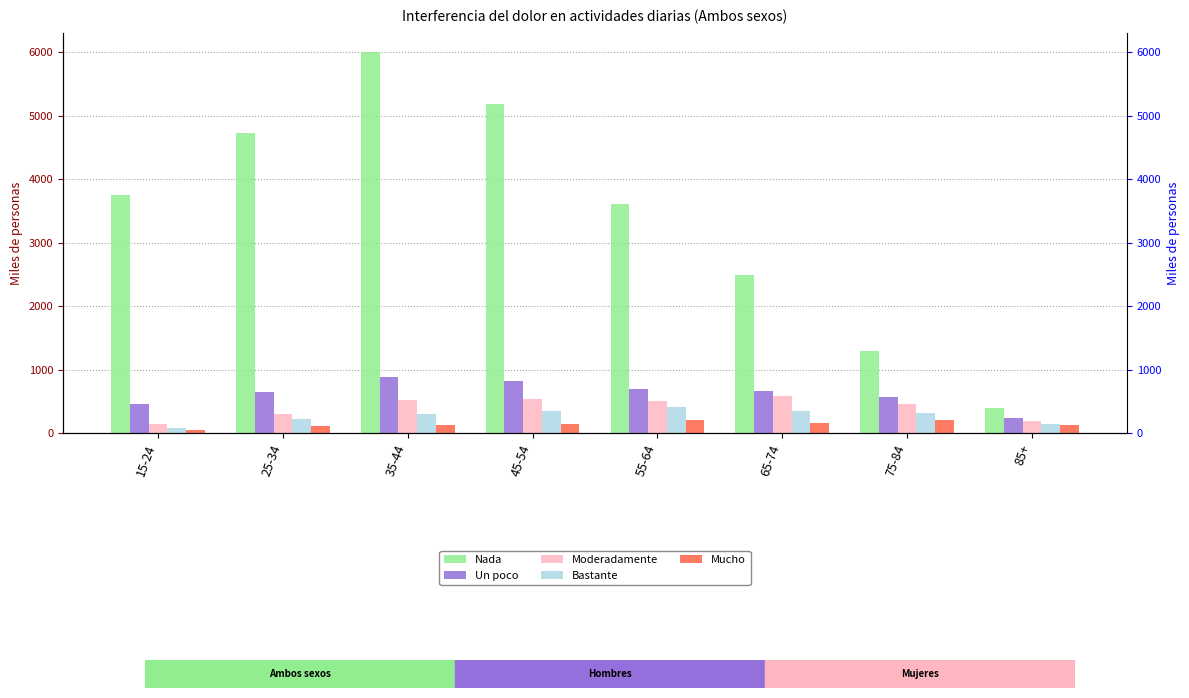

What is the value of the Un poco bar at the 8th from the left?

237.2